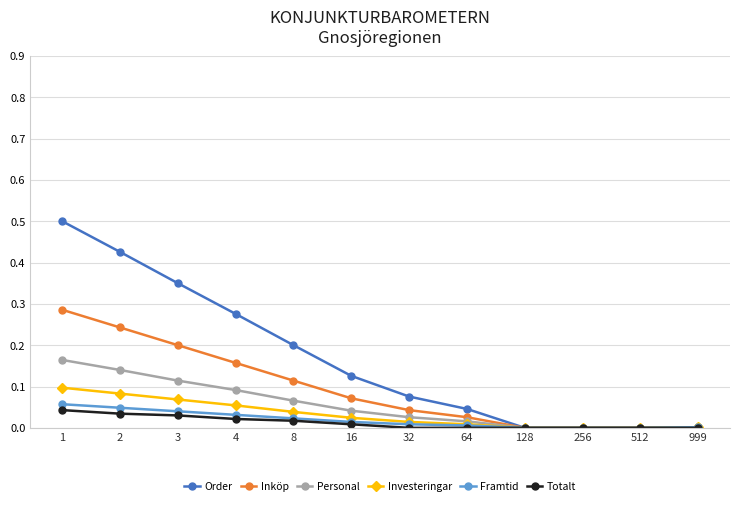

Which series has the widest spread of values?

Order